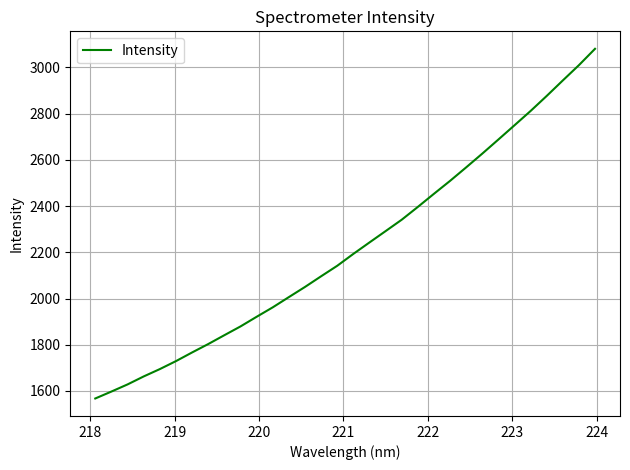

What is the minimum value shown in the chart?

1567.2